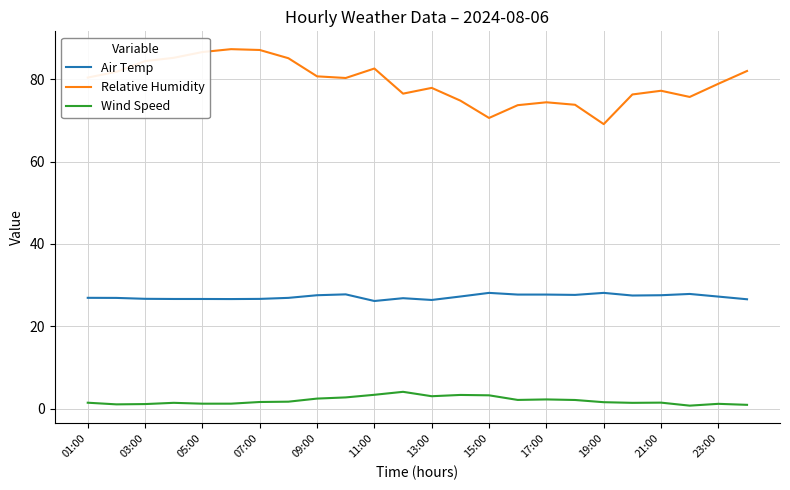

What is the maximum value for Relative Humidity?

87.3